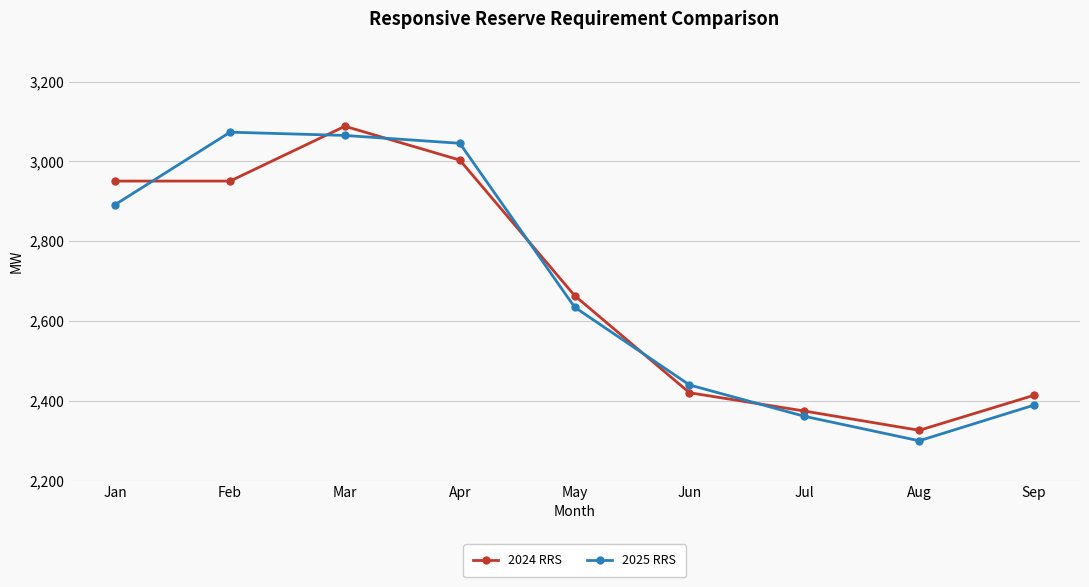

How many categories are shown in the chart?

9